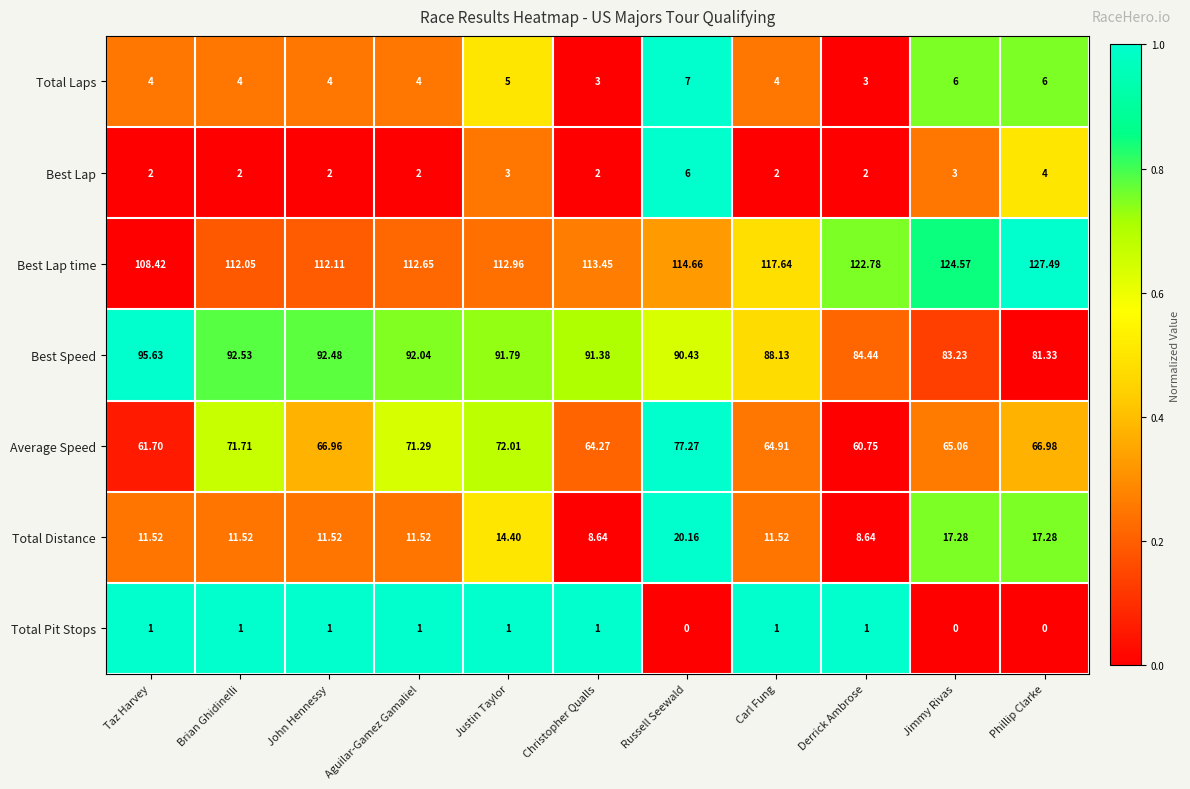

How many categories are shown in the chart?

11